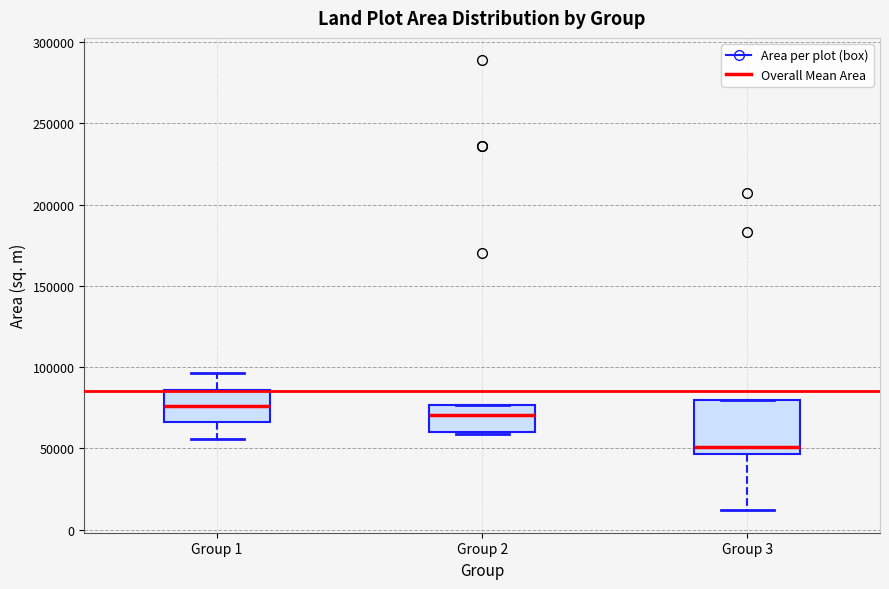

Where is the upper edge of the box for Group 2 on the y-axis? The values are not printed on the chart, so give them approximately, as read against the axis.

75000